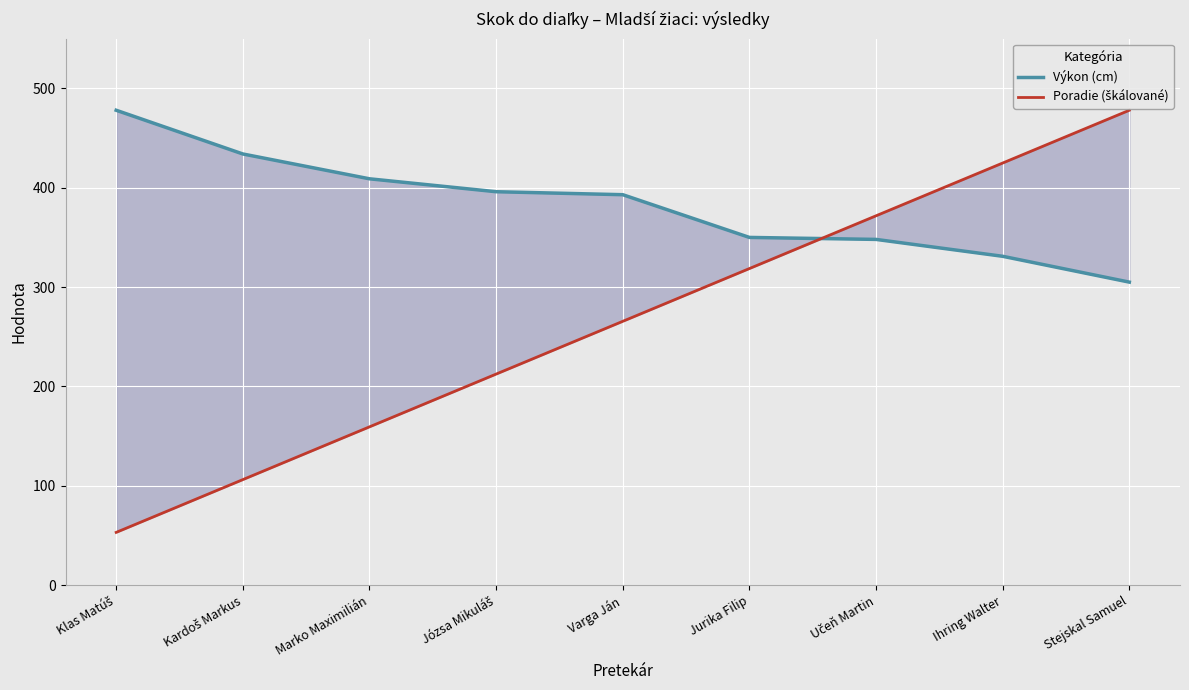

What is the label of the 1st point from the left?

Klas Matúš